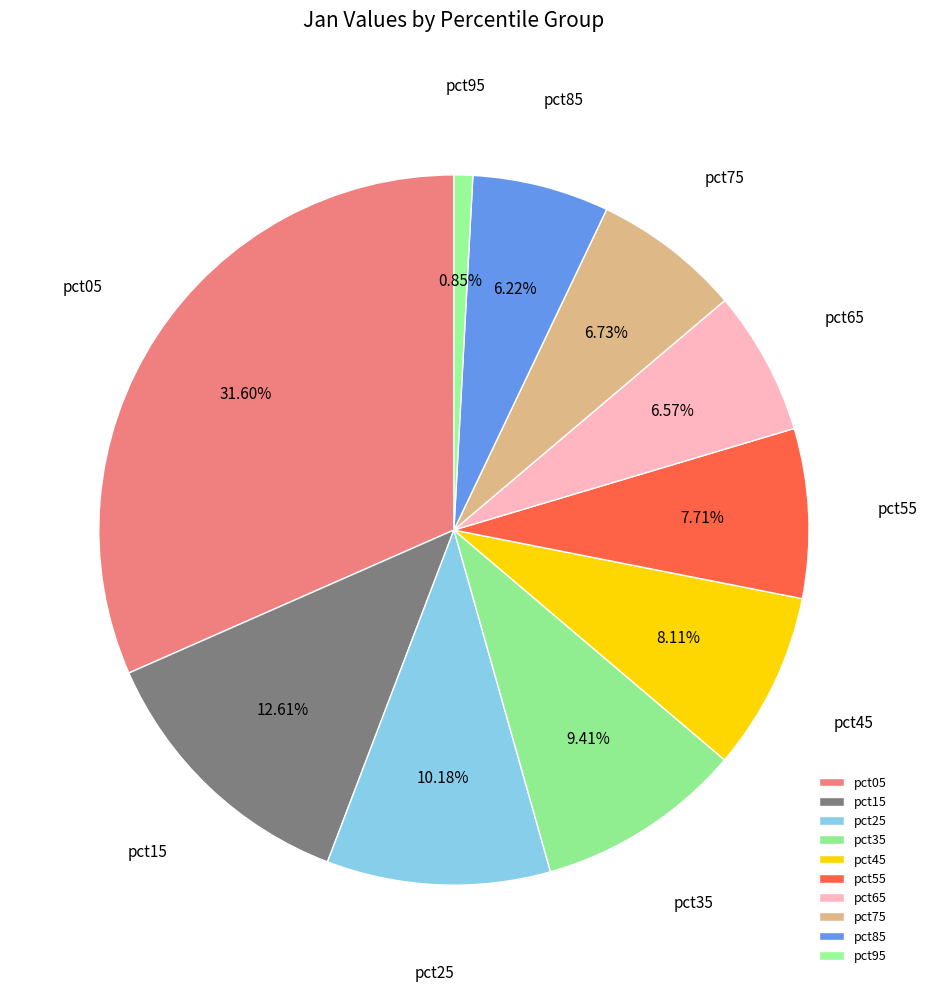

True or false: pct35 accounts for 1% of the total.

False